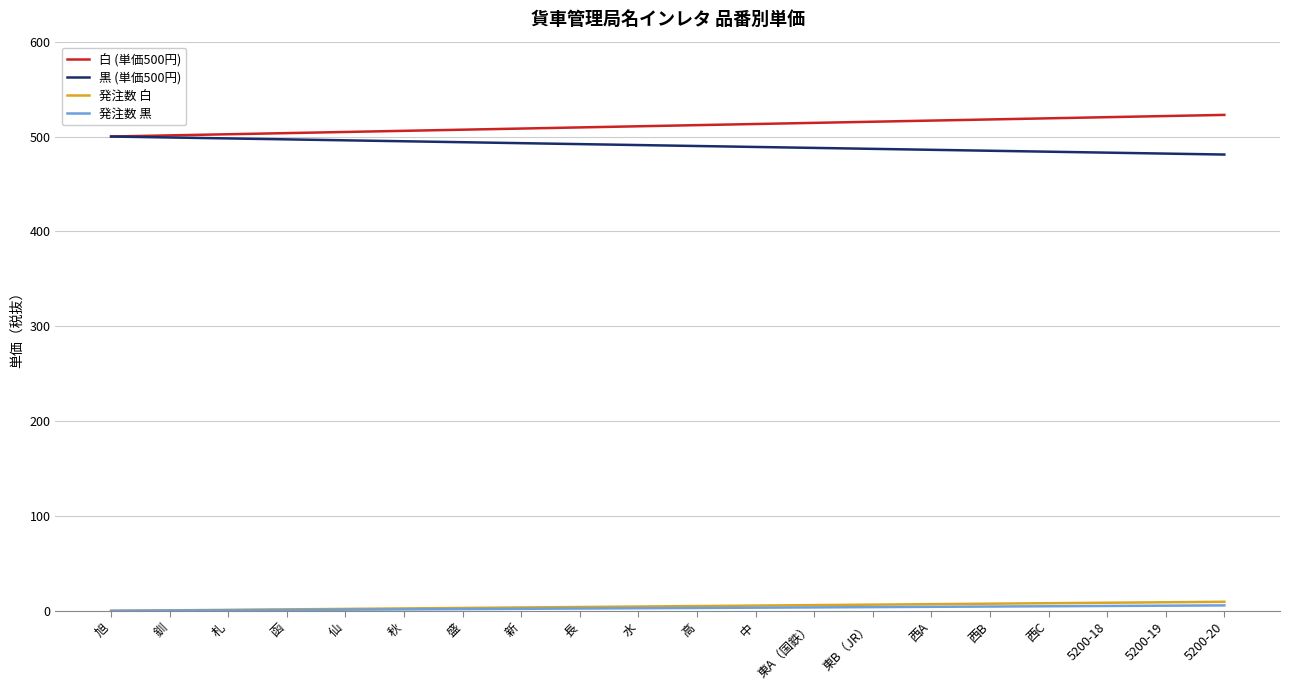

Is it true that 白 (単価500円) equals 520.4 at 5200-18?

True